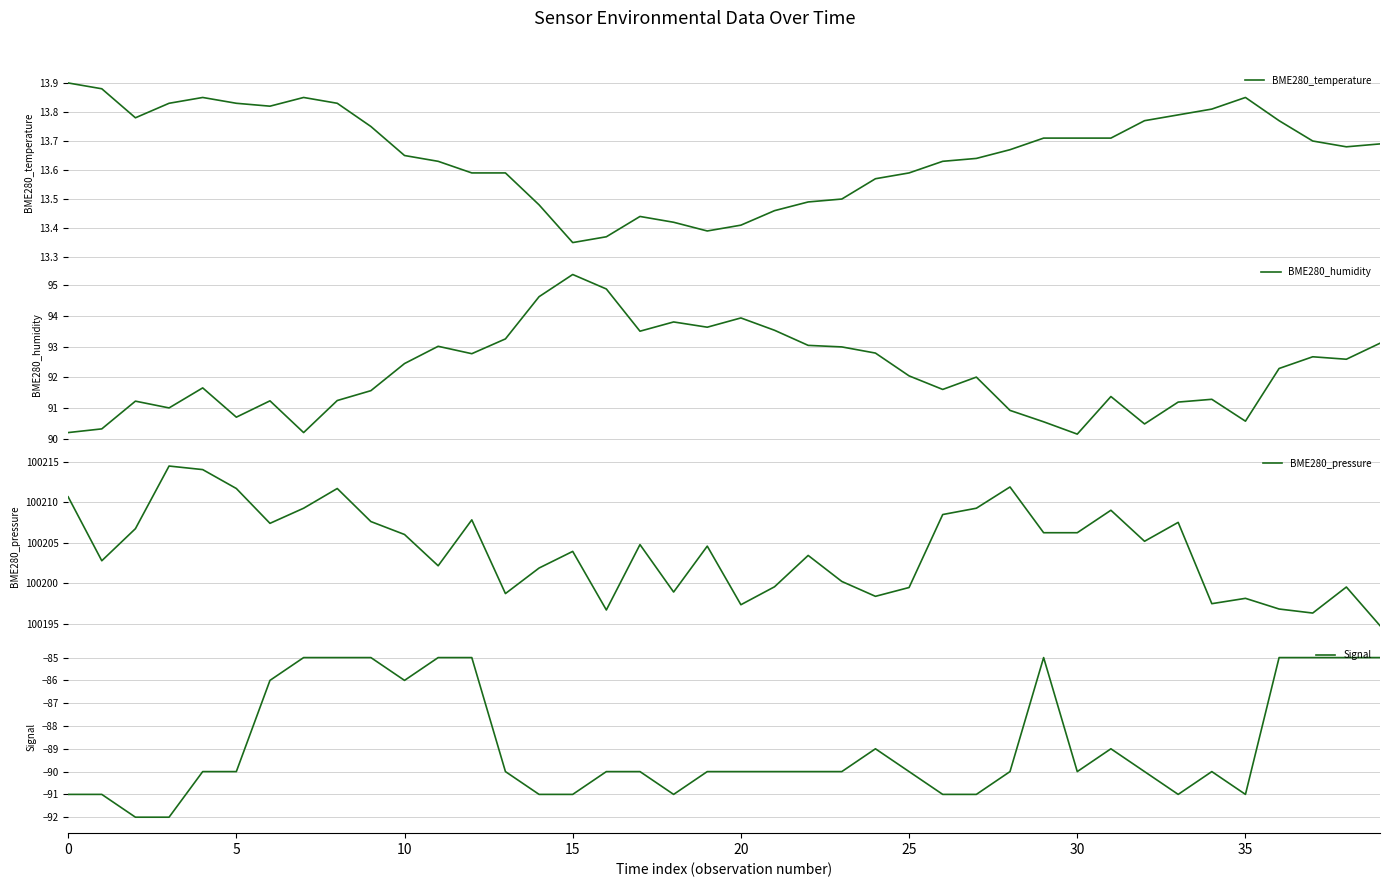

True or false: Signal has a value of -25 at 25.

False